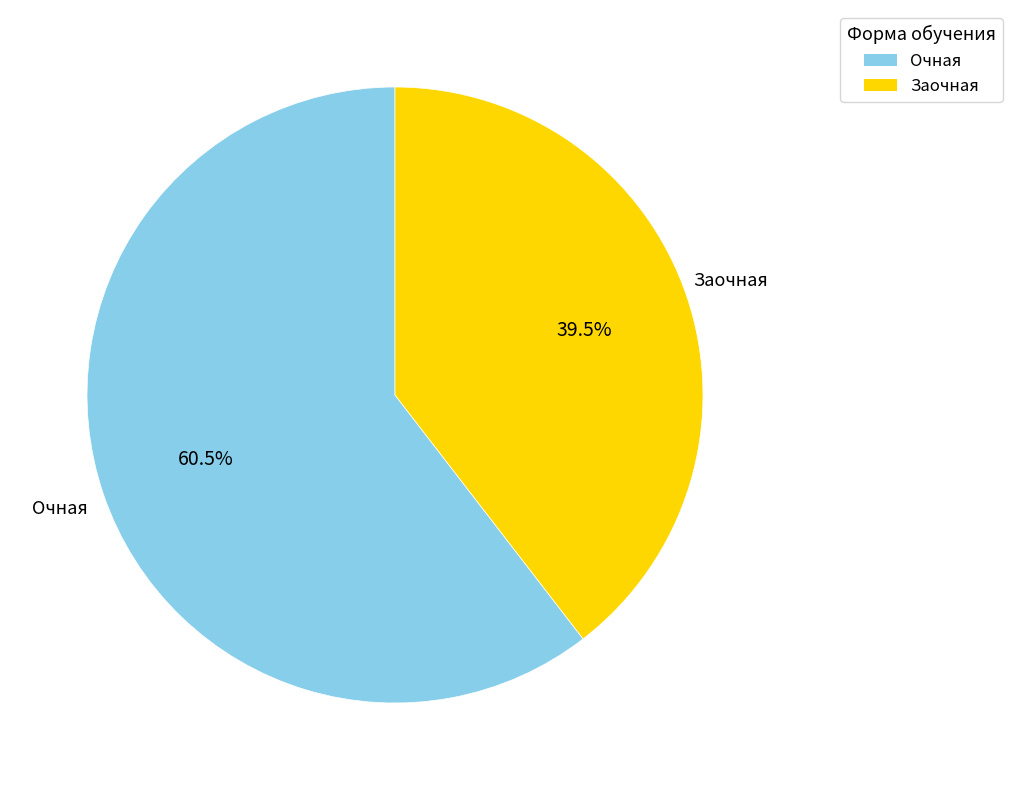

Which slice is the smallest?

Заочная